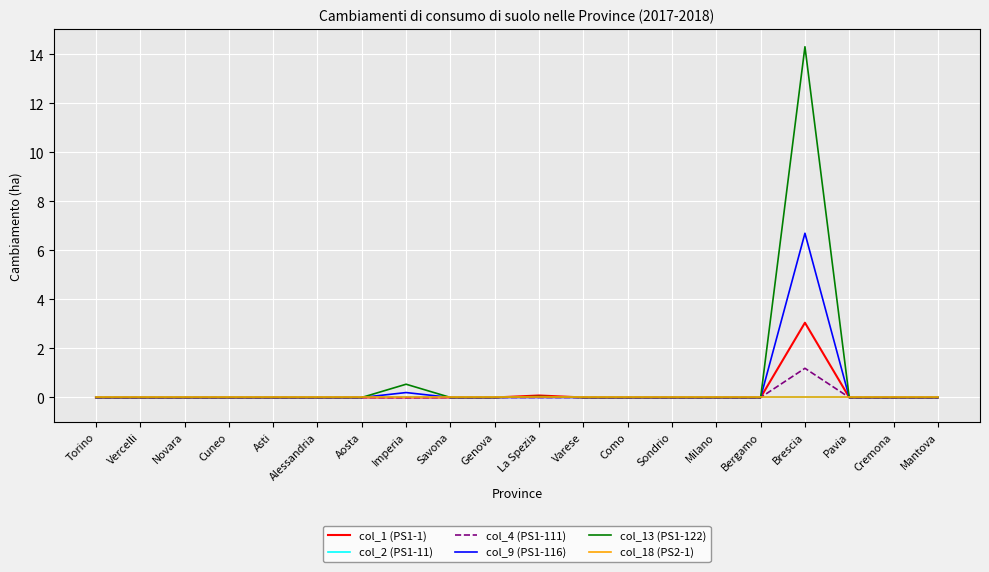

At which label does col_9 (PS1-116) reach its minimum?

Torino